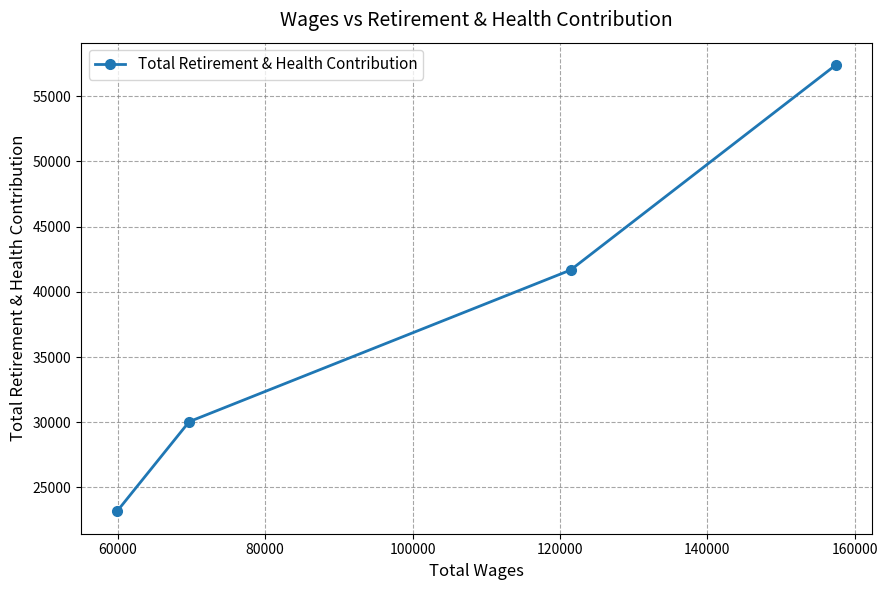

What is the smallest value displayed?

23162